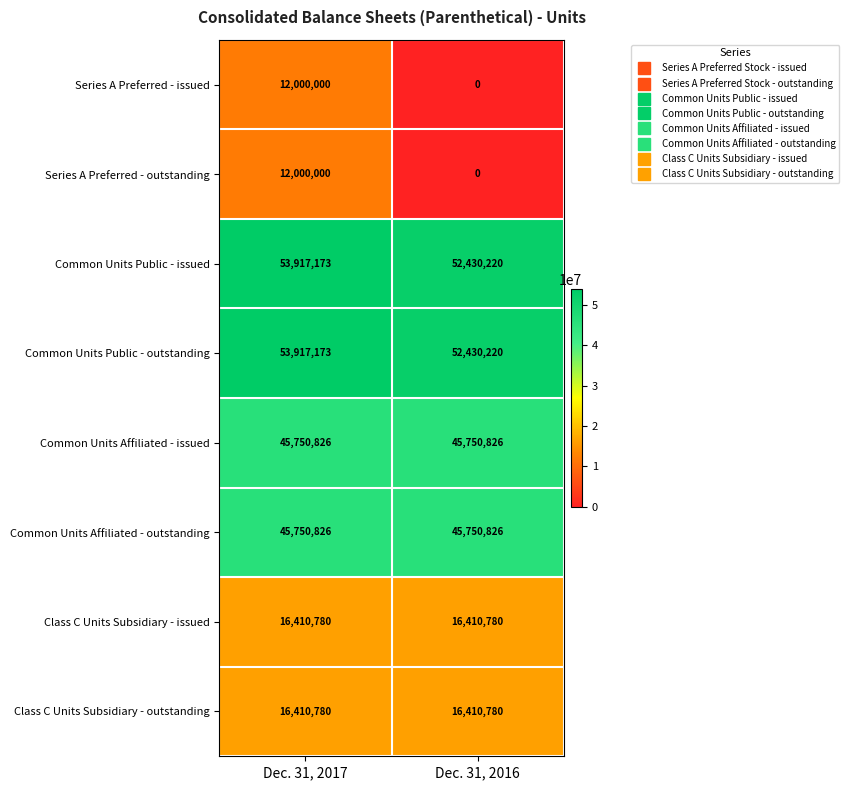

True or false: Common Units Public - issued has a value of 52430220 at Dec. 31, 2016.

True